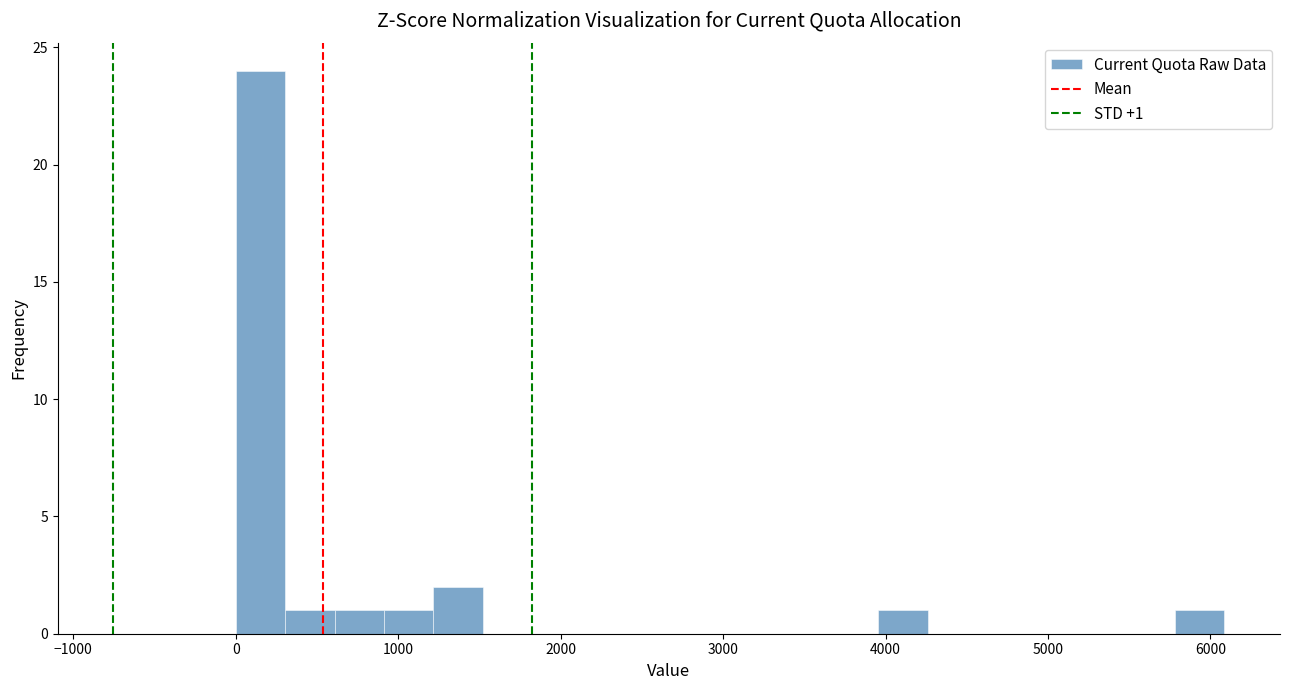

Around what value on the x-axis is the tallest bar? Give the approximate position of its centre, as read against the axis.

200